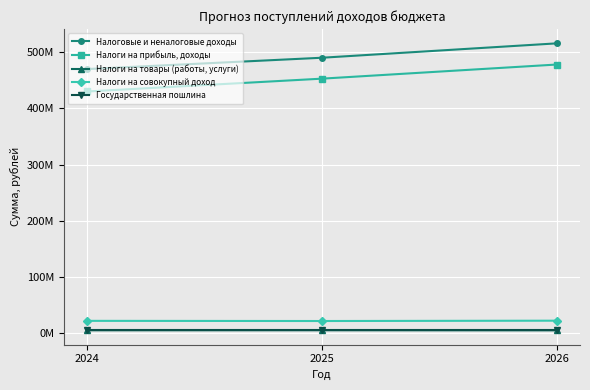

Rank the categories by Налоги на прибыль, доходы value from lowest to highest.

2024, 2025, 2026